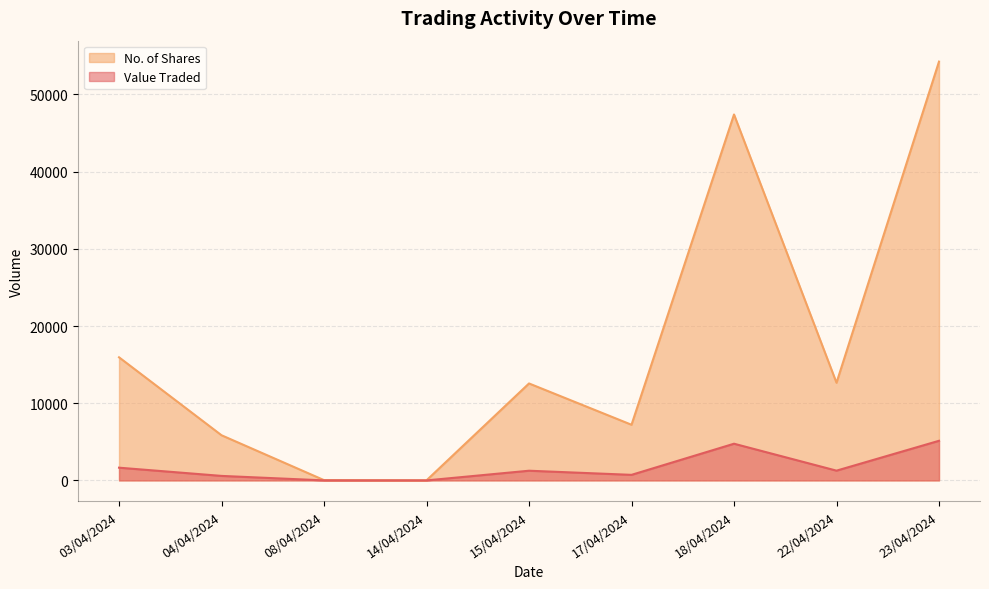

At which label is No. of Shares closest to 27129?

03/04/2024